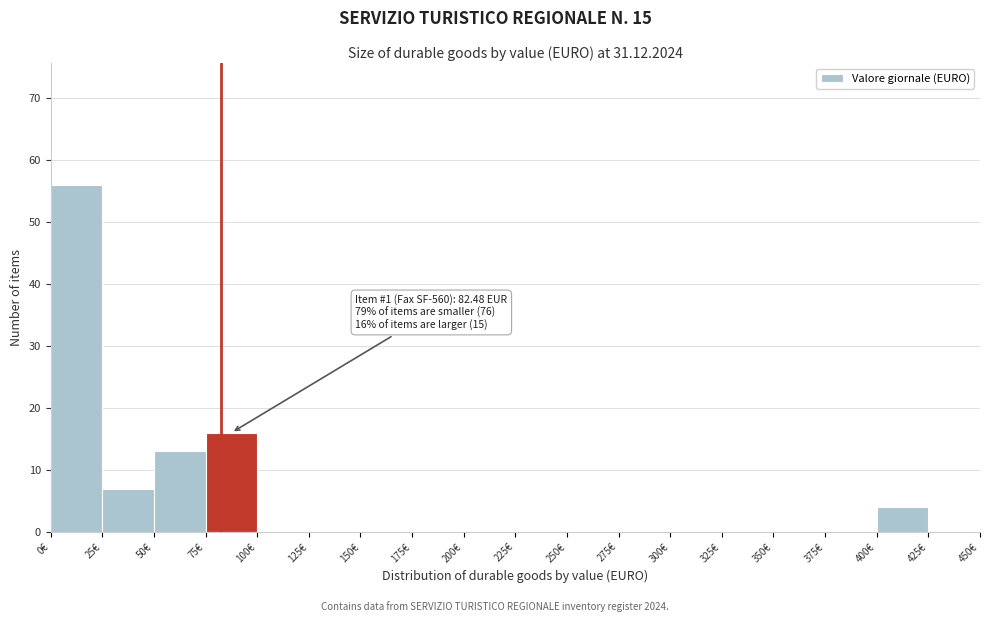

Over which range of the x-axis is the bar tallest?

0 to 25